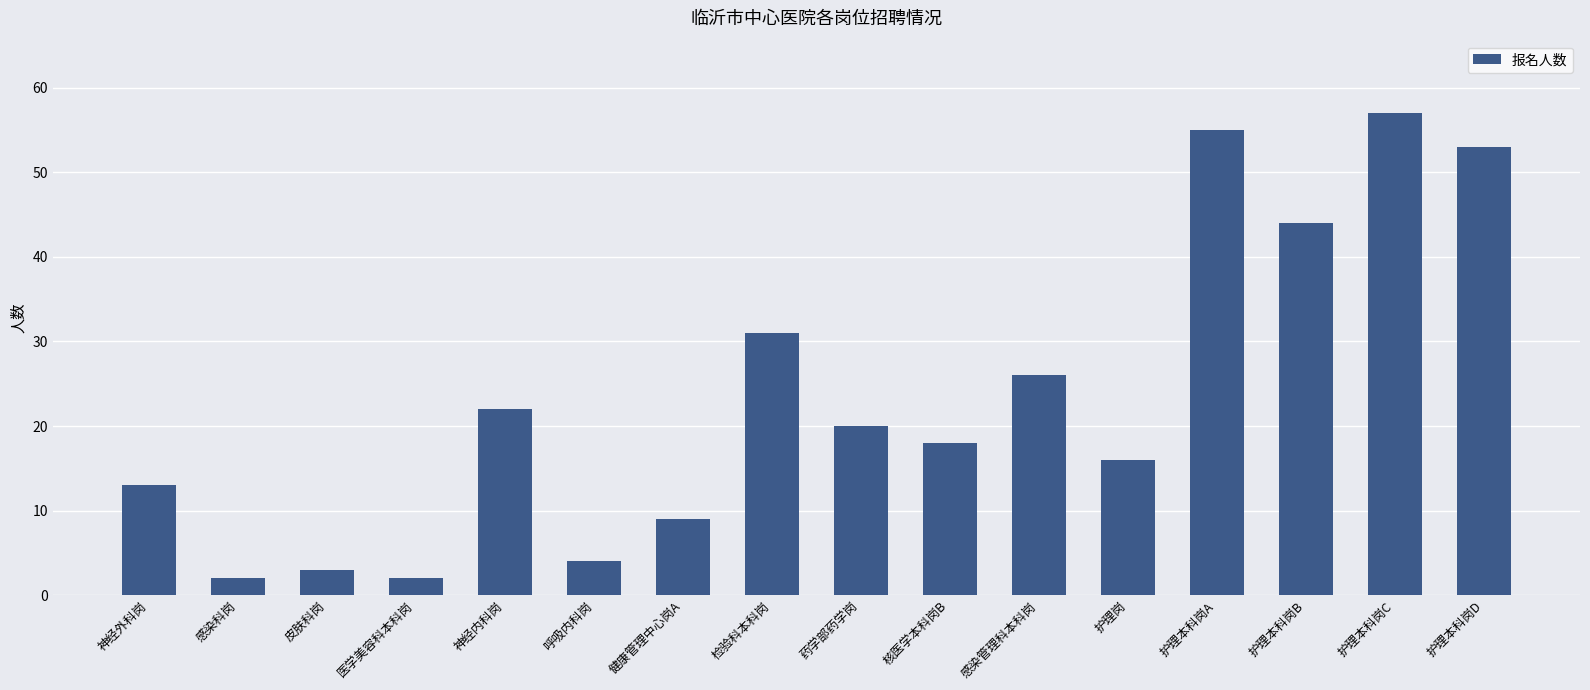

How many categories are shown in the chart?

16